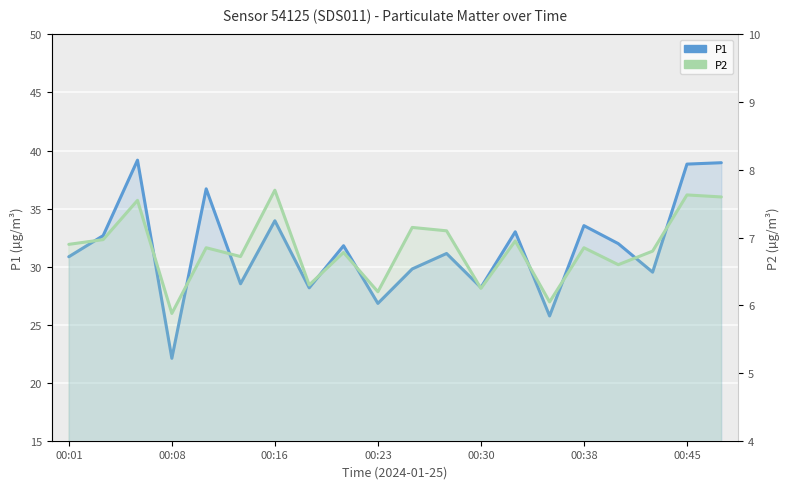

What is the approximate value of P1 at 00:01?

30.9